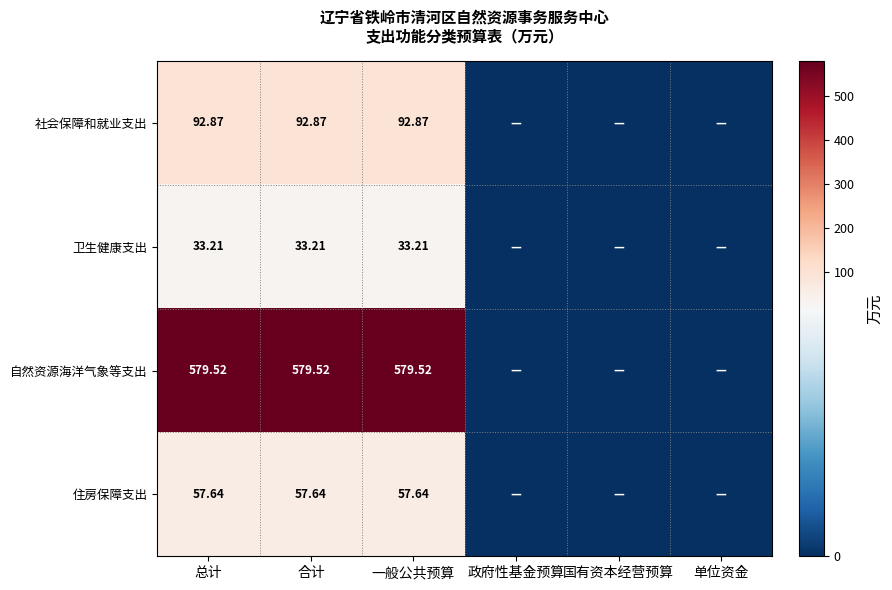

What is the average value of the 社会保障和就业支出 series?

46.4